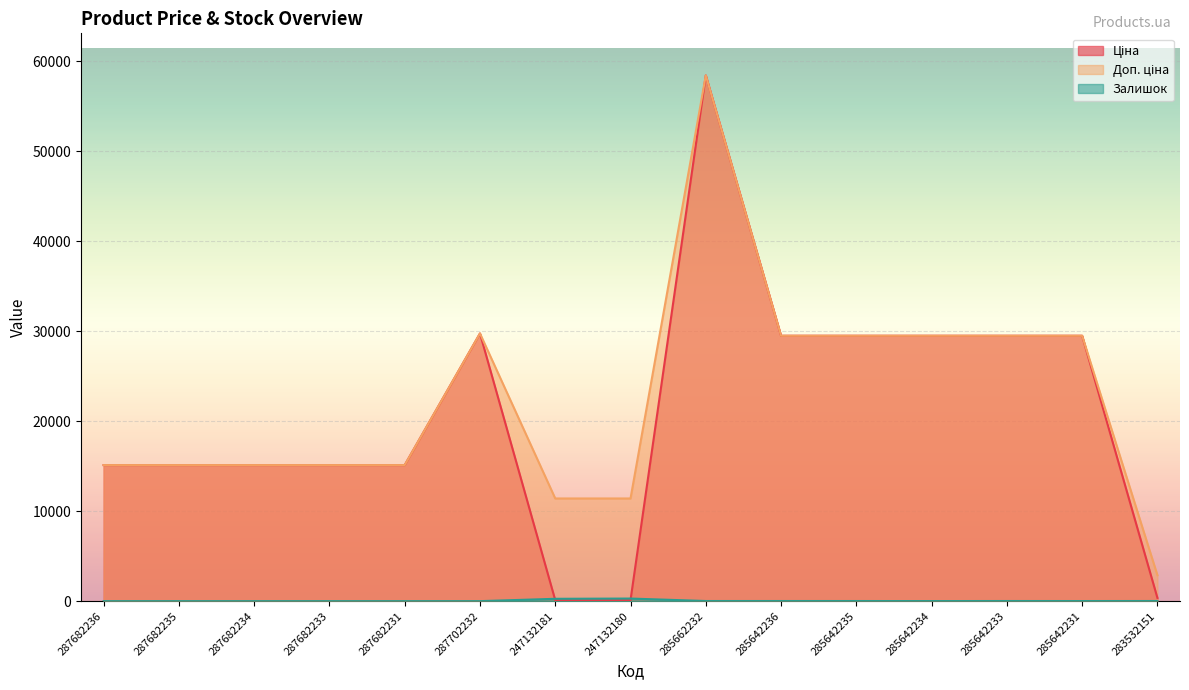

Which has a higher value, 287682231 or 285642233?

285642233